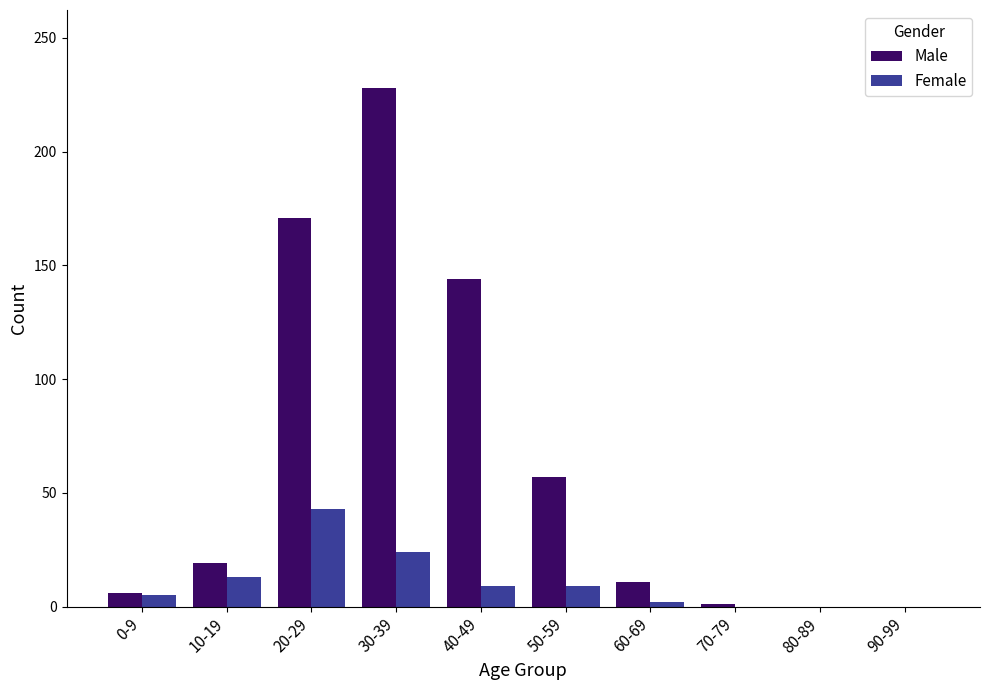

Which series changed the most between 10-19 and 70-79?

Male